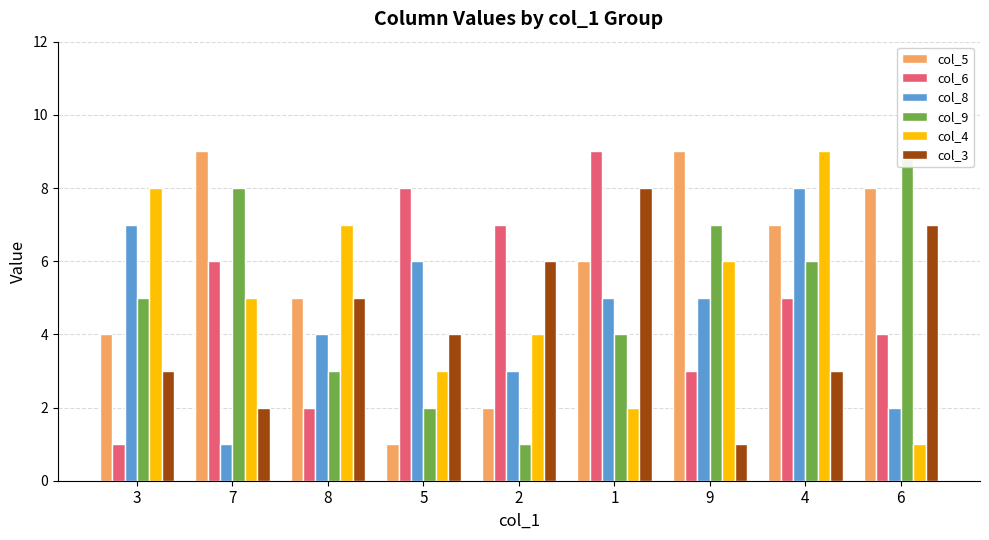

What is the value of the col_5 bar at the 8th from the left?

7